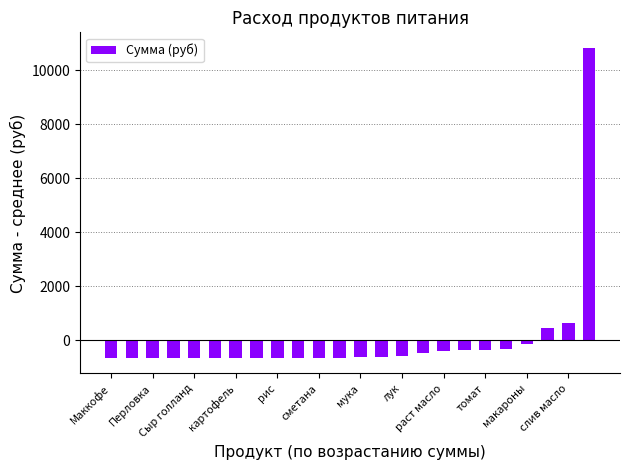

What is the smallest value displayed?

-663.1